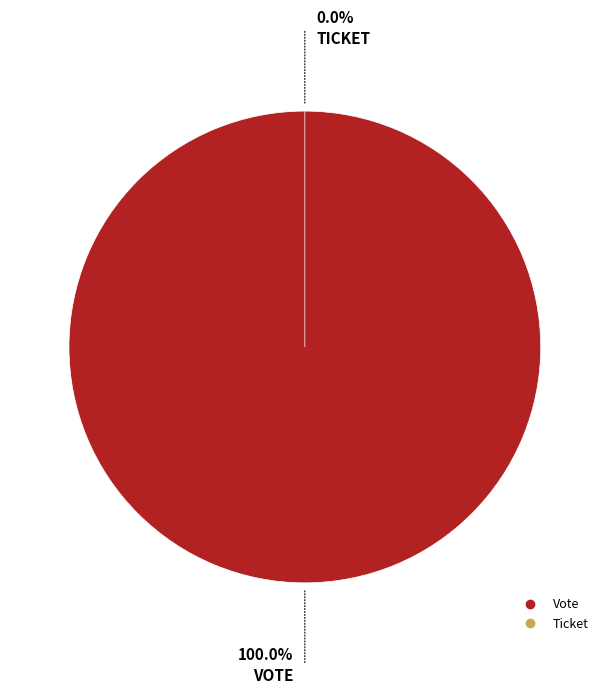

Which category accounts for the majority?

Vote